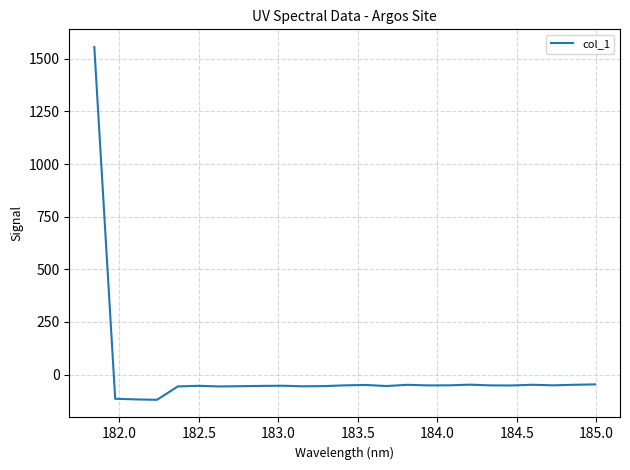

What is the difference between the maximum and minimum values?

1675.9